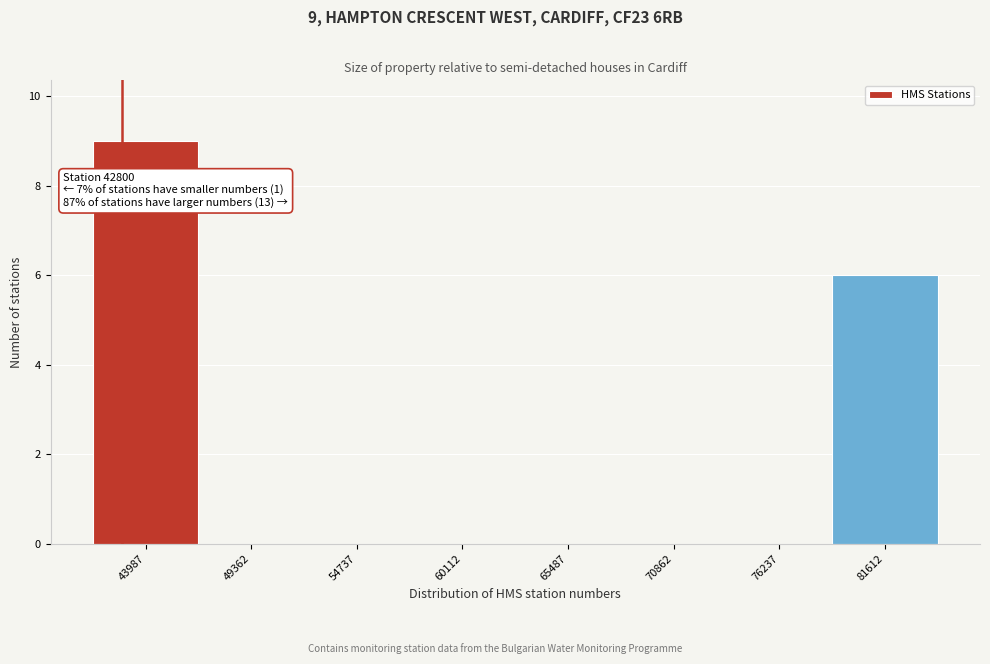

Over which range of the x-axis is the bar tallest?

41000 to 47000